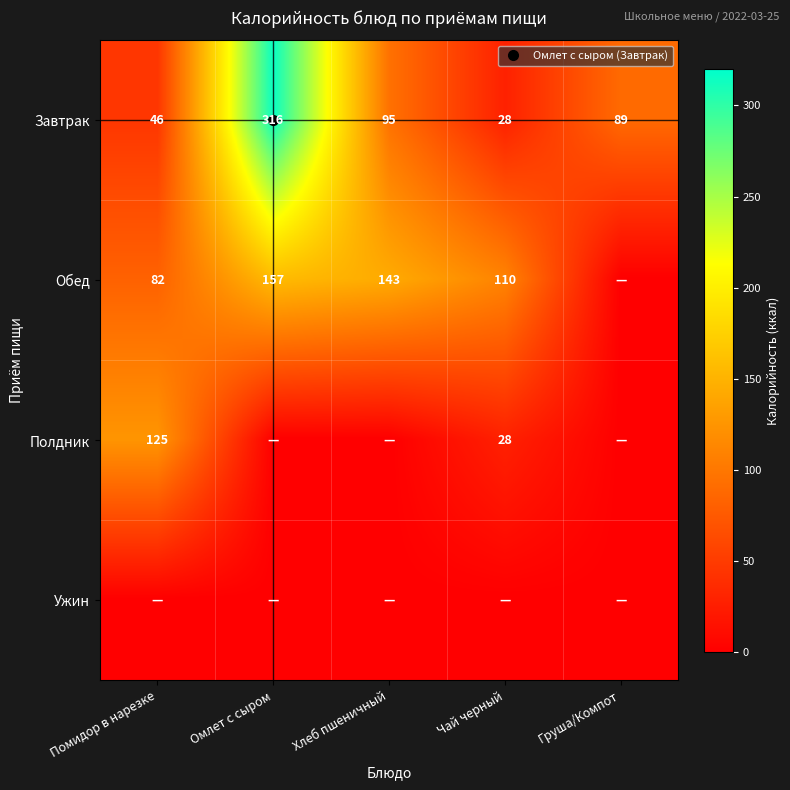

At how many categories does at least one series exceed 32?

5